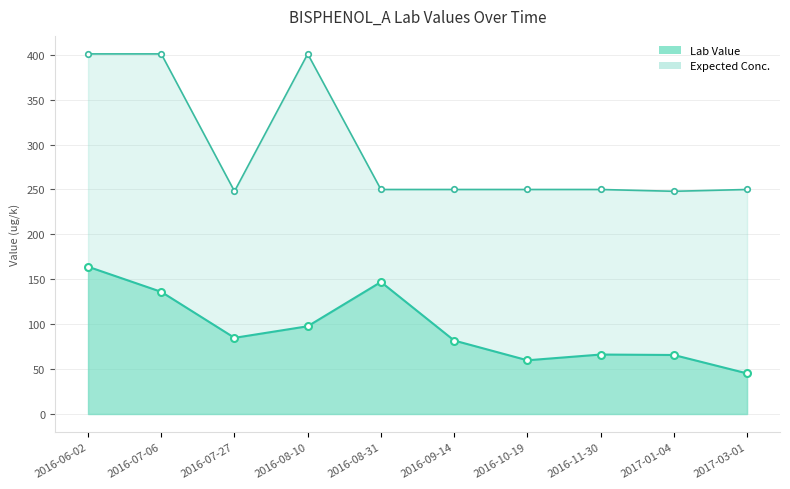

The value of Expected Conc. at 2016-07-27 is 248.0. True or false?

True